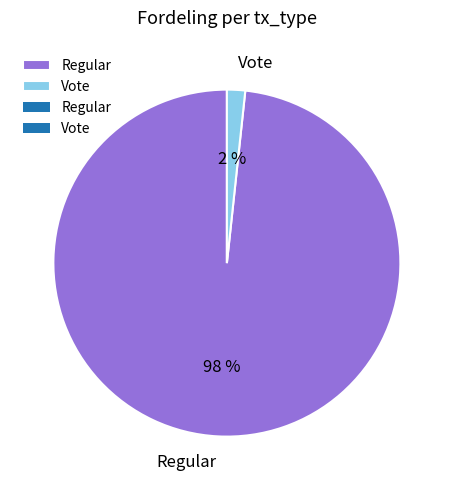

Do Vote and Regular together represent more than half of the pie?

Yes